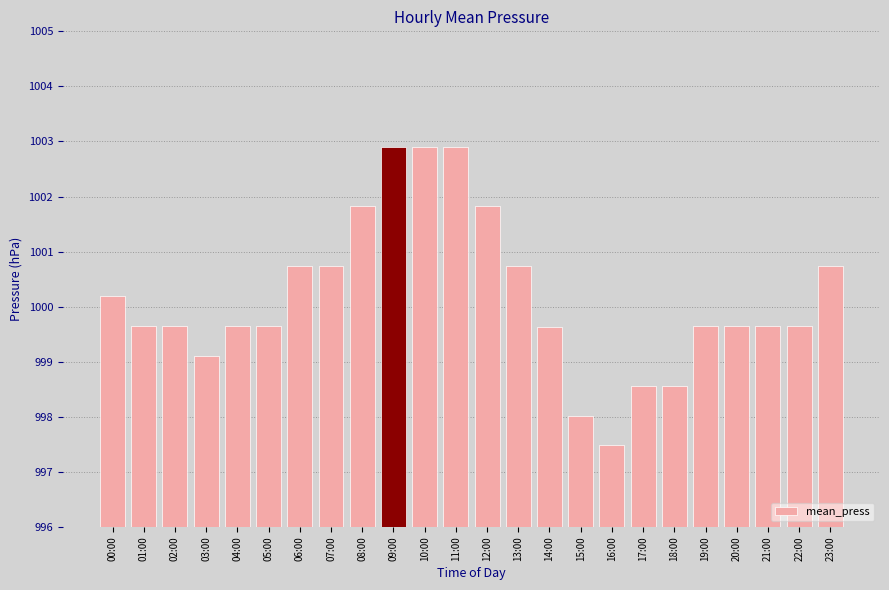

Where does the data first go above 999?

00:00